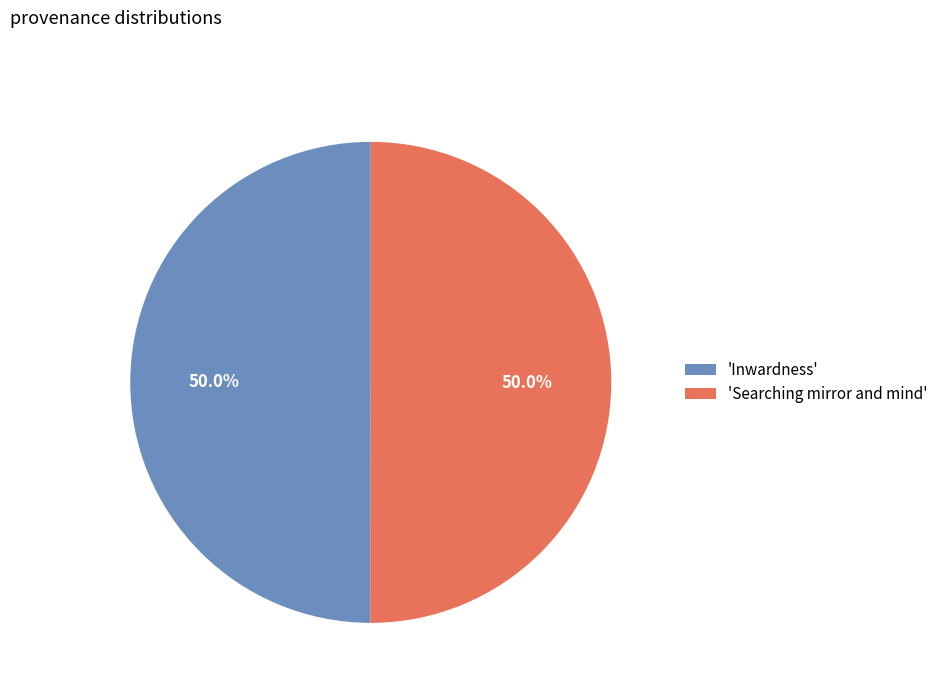

How many segments does this pie chart have?

2